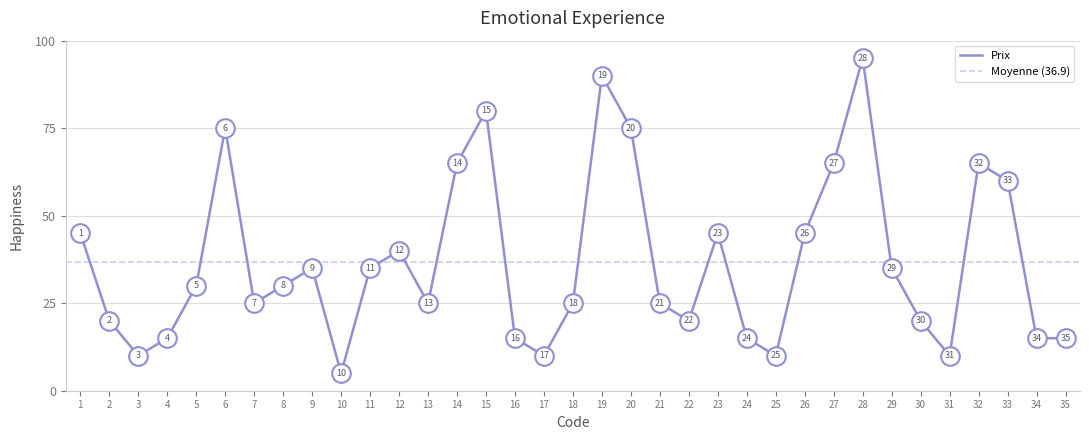

What is the change in value from 21 to 23?

+20